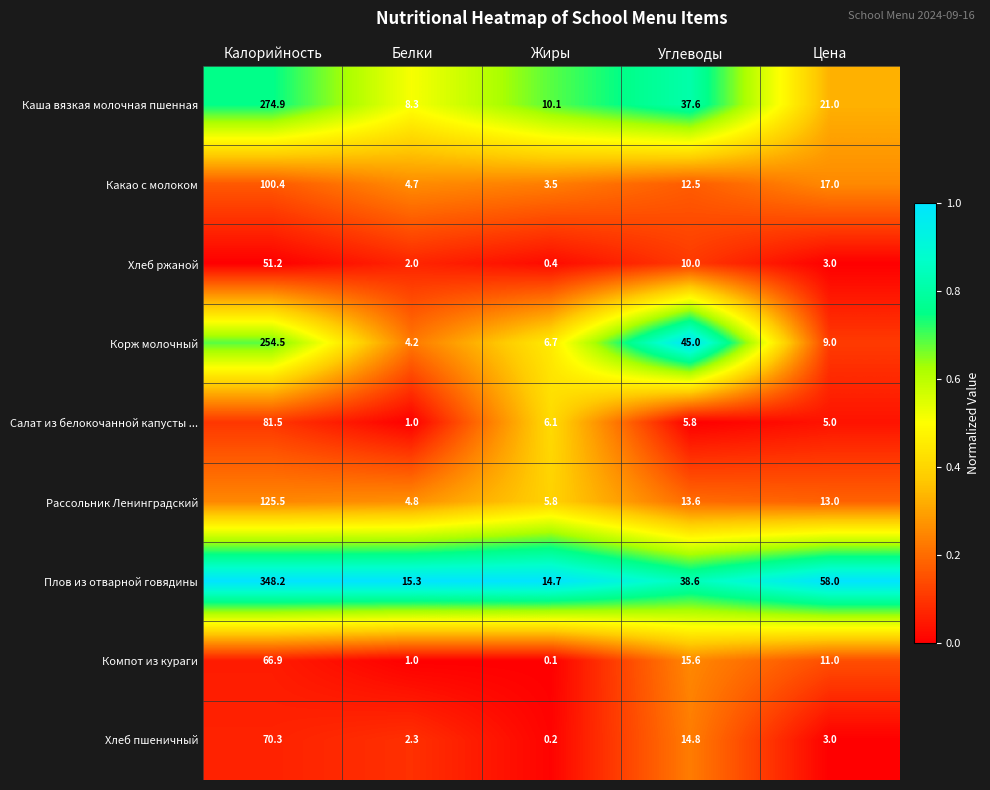

The Салат из белокочанной капусты ... series shows 4.0 at Углеводы. True or false?

False